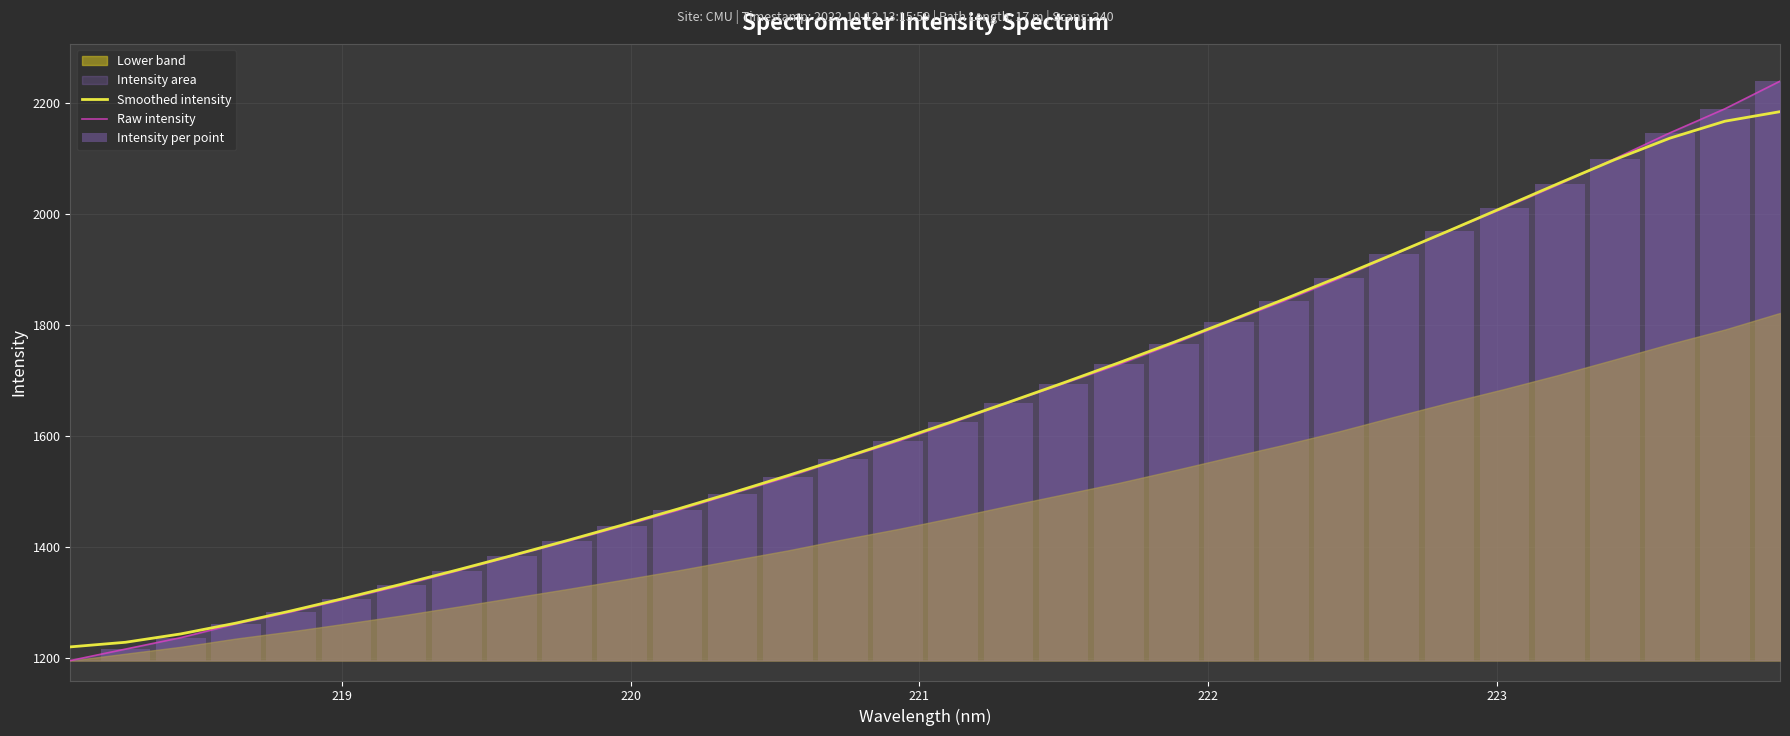

What is the difference between the maximum and minimum values in the Raw intensity series?

1043.3